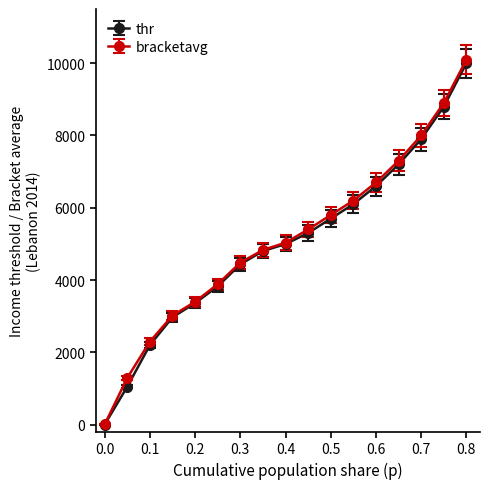

What is the value of the bracketavg point at the 2nd from the left?

1290.9